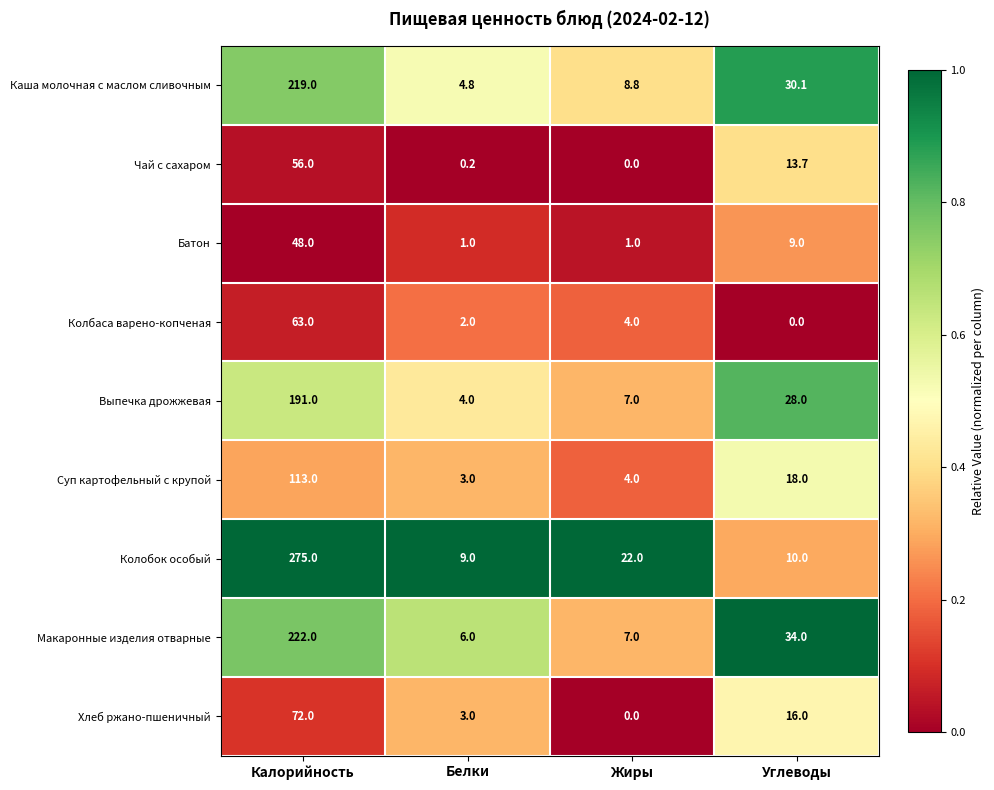

Rank the series by their maximum value, from highest to lowest.

Колобок особый, Макаронные изделия отварные, Каша молочная с маслом сливочным, Выпечка дрожжевая, Суп картофельный с крупой, Хлеб ржано-пшеничный, Колбаса варено-копченая, Чай с сахаром, Батон